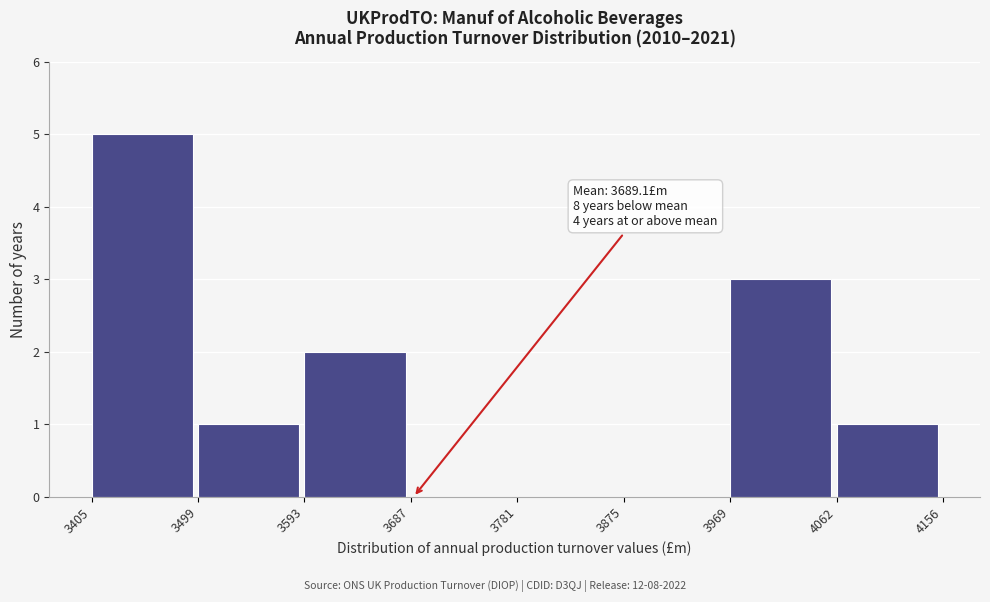

Over which range of the x-axis is the bar tallest?

3405 to 3499